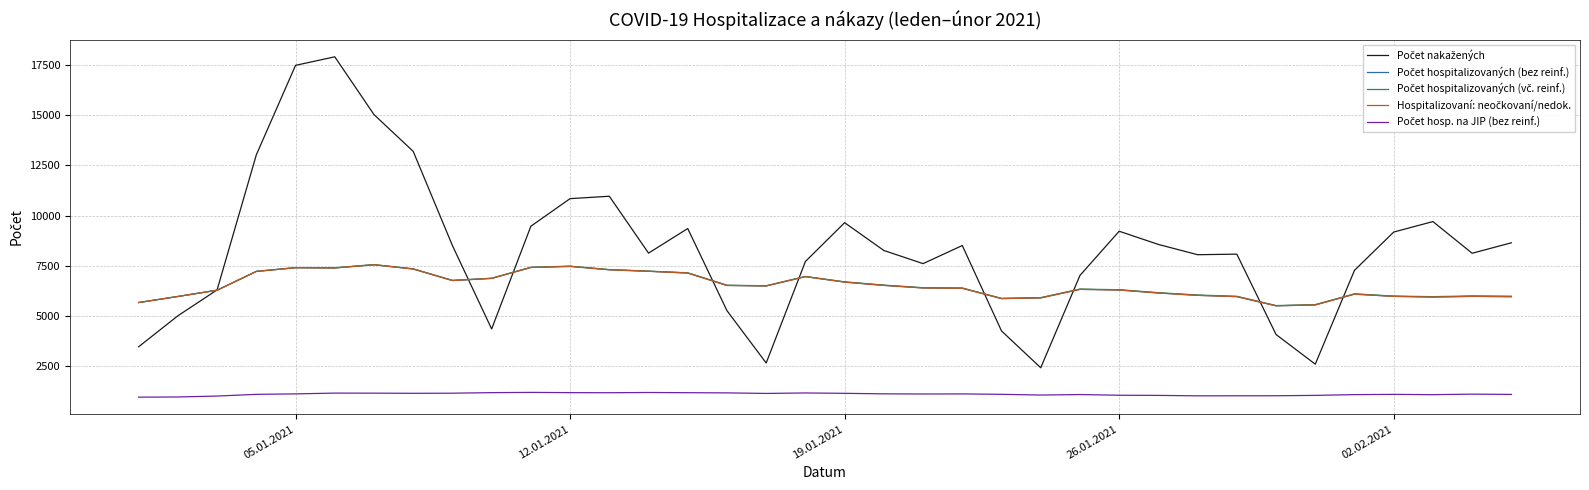

What is the maximum value shown in the chart?

17915